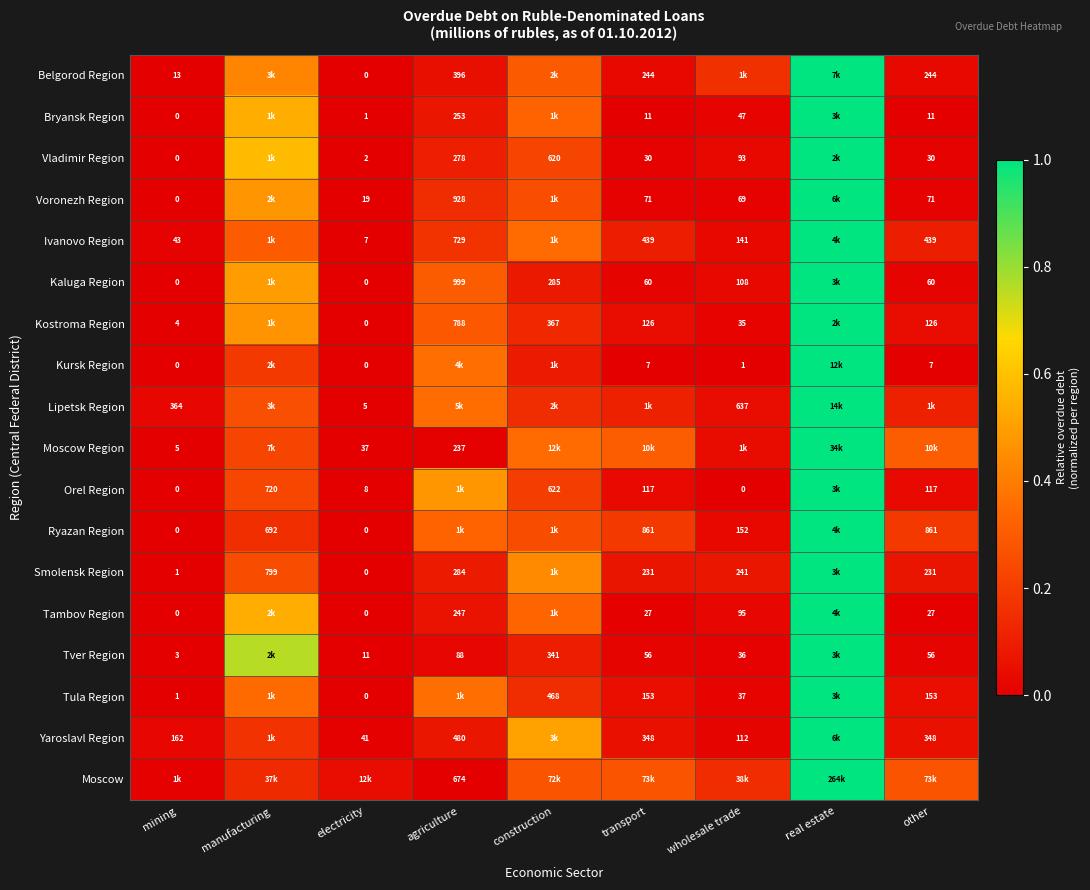

Is the value of Voronezh Region at agriculture greater than the value of Ivanovo Region at wholesale trade?

Yes